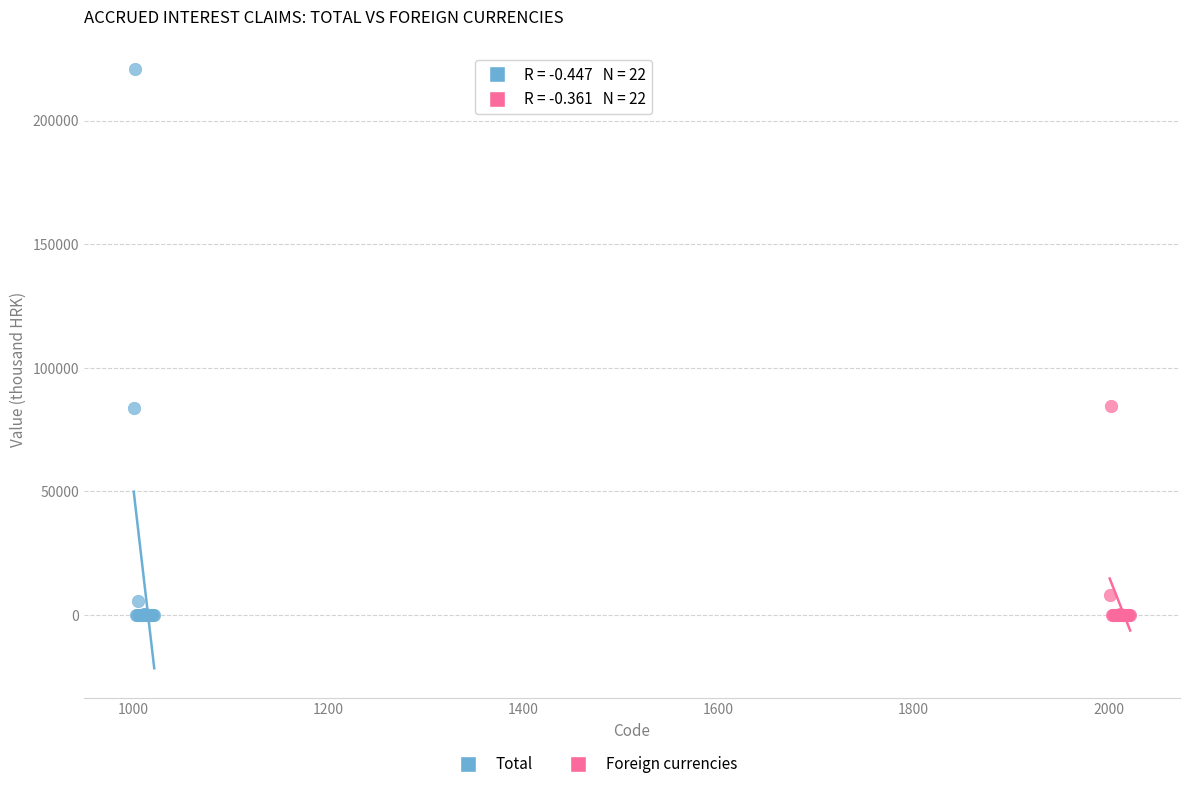

Which series has the largest Y range (max minus min)?

Total